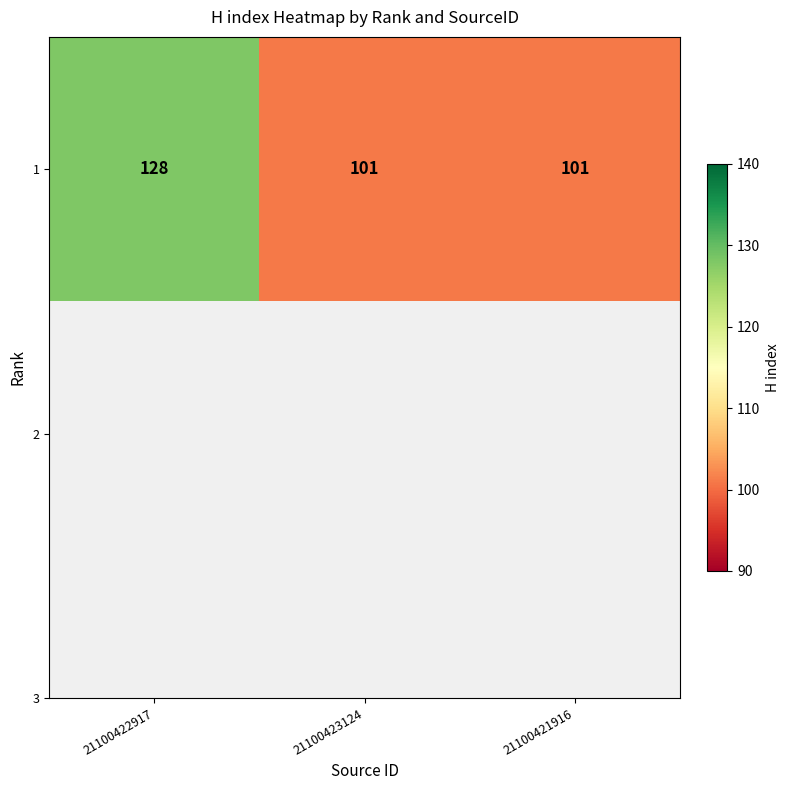

Reading left to right, what are all the values shown in this chart?

21100422917=128	21100423124=101	21100421916=101